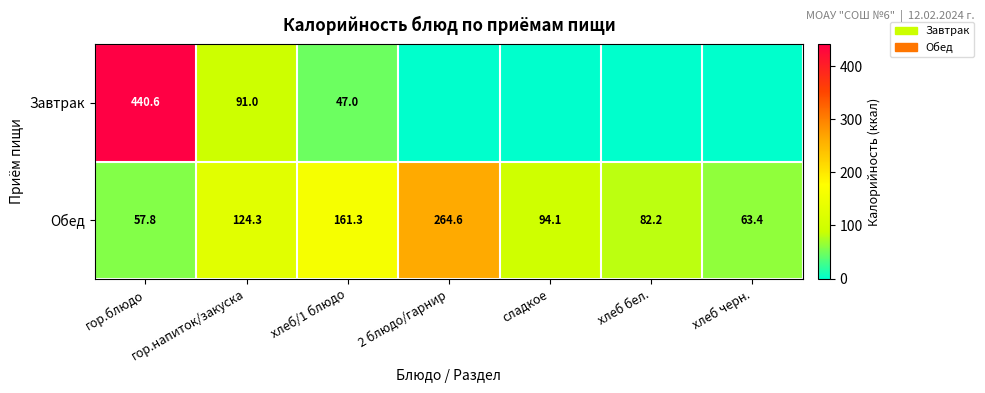

At how many categories does at least one series exceed 238?

2